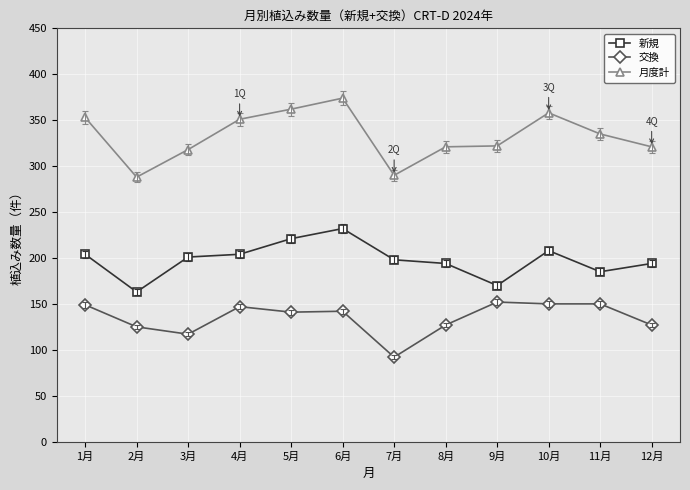

What is the label of the 2nd point from the left?

2月